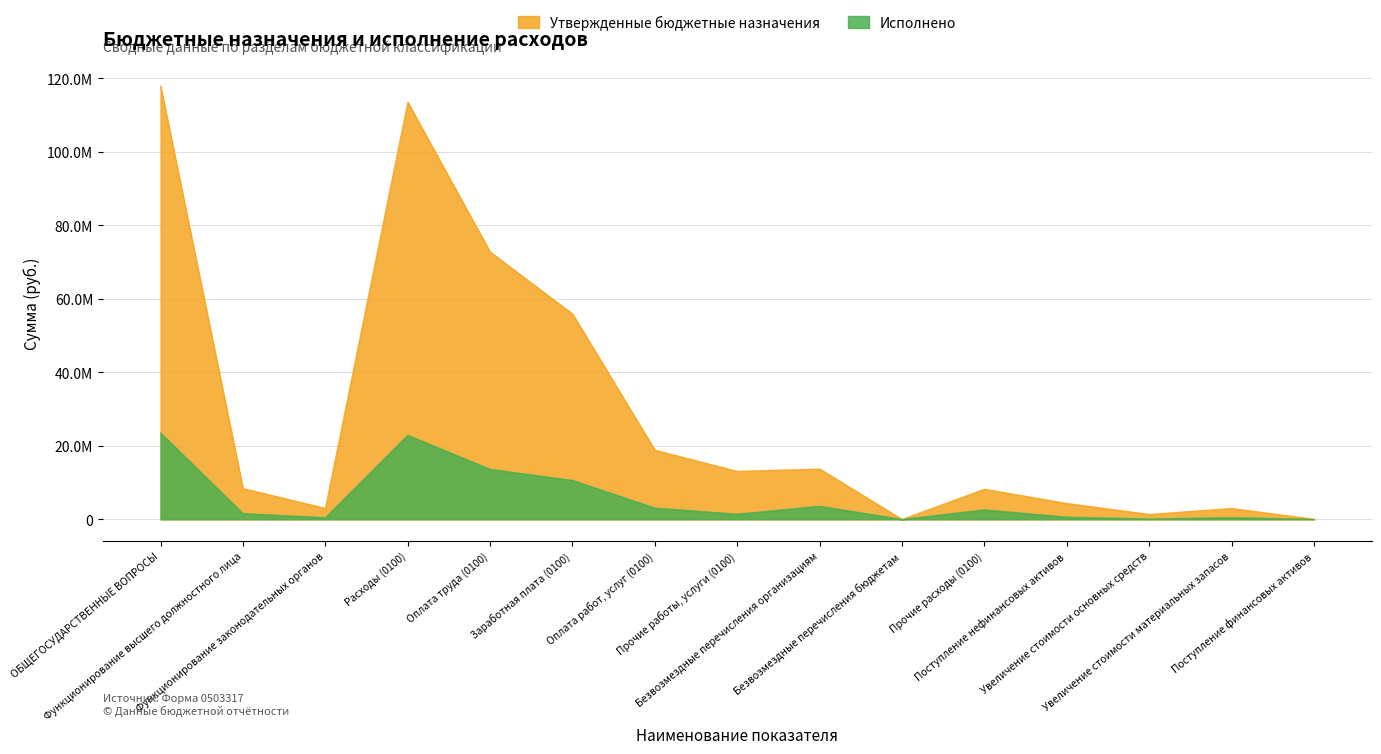

Reading left to right, extract all data points from this chart.

Утвержденные бюджетные назначения: ОБЩЕГОСУДАРСТВЕННЫЕ ВОПРОСЫ=117971903.3	Функционирование высшего должностного лица=8410954.0	Функционирование законодательных органов=3007939.1	Расходы (0100)=113581028.5	Оплата труда (0100)=72798433.1	Заработная плата (0100)=55919636.0	Оплата работ, услуг (0100)=18835633.1	Прочие работы, услуги (0100)=13086767.1	Безвозмездные перечисления организациям=13715500.0	Безвозмездные перечисления бюджетам=0.0	Прочие расходы (0100)=8231462.4	Поступление нефинансовых активов=4340874.7	Увеличение стоимости основных средств=1358000.0	Увеличение стоимости материальных запасов=2982874.7	Поступление финансовых активов=50000.0
Исполнено: ОБЩЕГОСУДАРСТВЕННЫЕ ВОПРОСЫ=23519847.8	Функционирование высшего должностного лица=1582670.6	Функционирование законодательных органов=483765.6	Расходы (0100)=22897832.2	Оплата труда (0100)=13624035.1	Заработная плата (0100)=10612689.5	Оплата работ, услуг (0100)=3088328.3	Прочие работы, услуги (0100)=1436961.0	Безвозмездные перечисления организациям=3585700.0	Безвозмездные перечисления бюджетам=0.0	Прочие расходы (0100)=2599768.7	Поступление нефинансовых активов=622015.6	Увеличение стоимости основных средств=127585.0	Увеличение стоимости материальных запасов=494430.6	Поступление финансовых активов=0.0